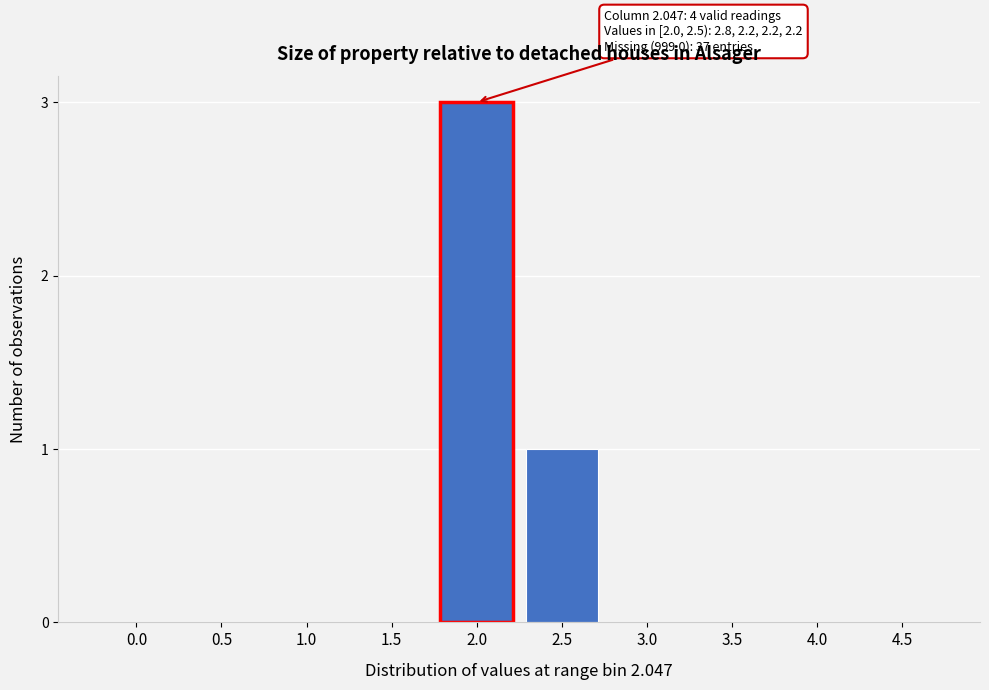

Reading left to right, what are all the values shown in this chart?

0.0=0	0.5=0	1.0=0	1.5=0	2.0=3	2.5=1	3.0=0	3.5=0	4.0=0	4.5=0